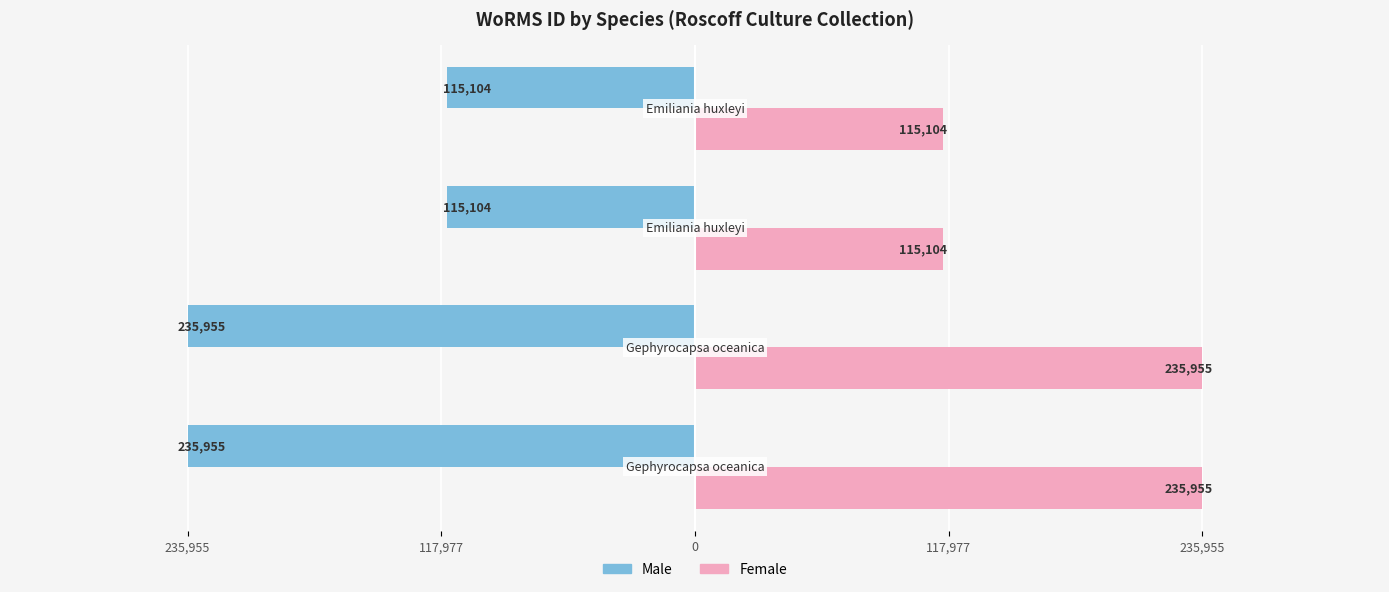

What are all the series names shown in the legend?

Male, Female